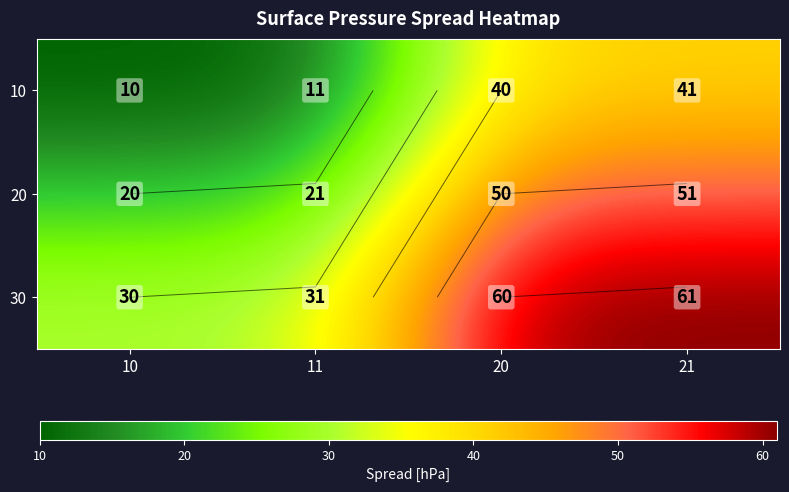

Read the 20 value at 20, to the nearest 5.

50